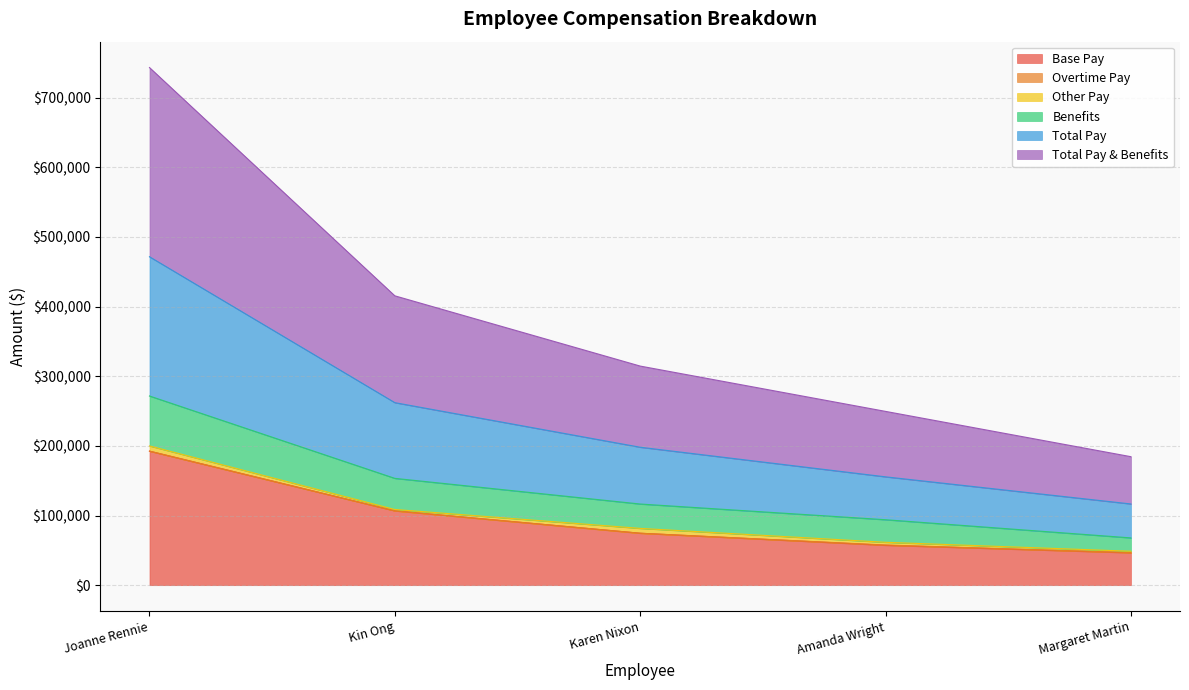

What is the maximum value for Base Pay?

192479